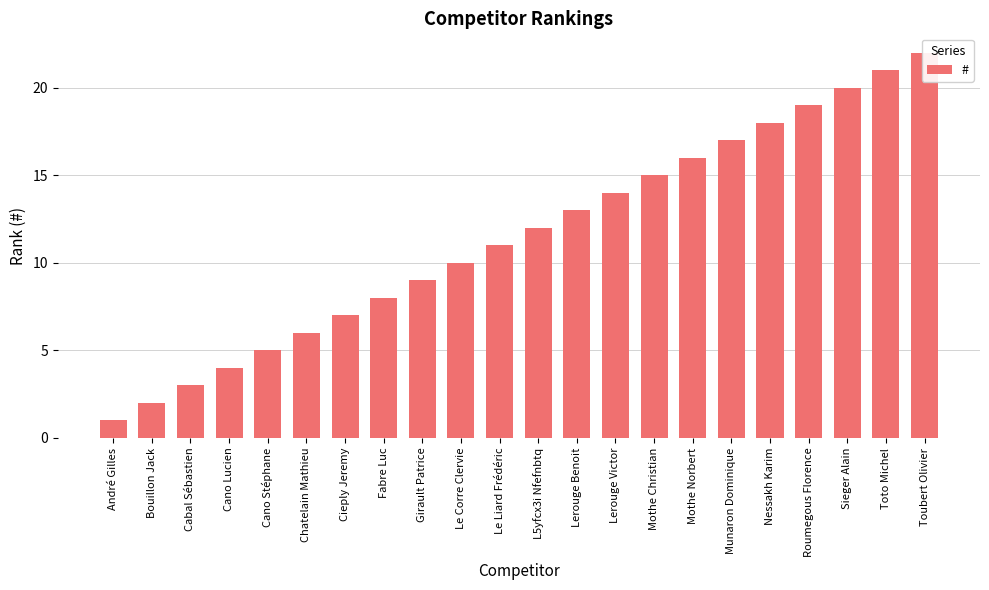

What is the sum of the values at André Gilles and Cano Lucien?

5